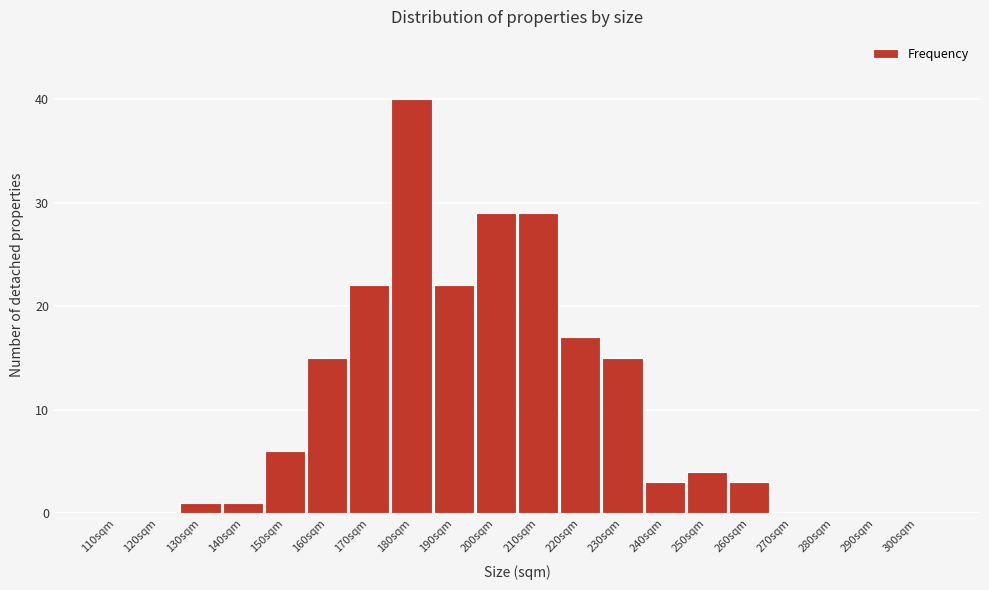

Reading right to left, list all the values displayed in this chart.

300sqm=0	290sqm=0	280sqm=0	270sqm=0	260sqm=3	250sqm=4	240sqm=3	230sqm=15	220sqm=17	210sqm=29	200sqm=29	190sqm=22	180sqm=40	170sqm=22	160sqm=15	150sqm=6	140sqm=1	130sqm=1	120sqm=0	110sqm=0